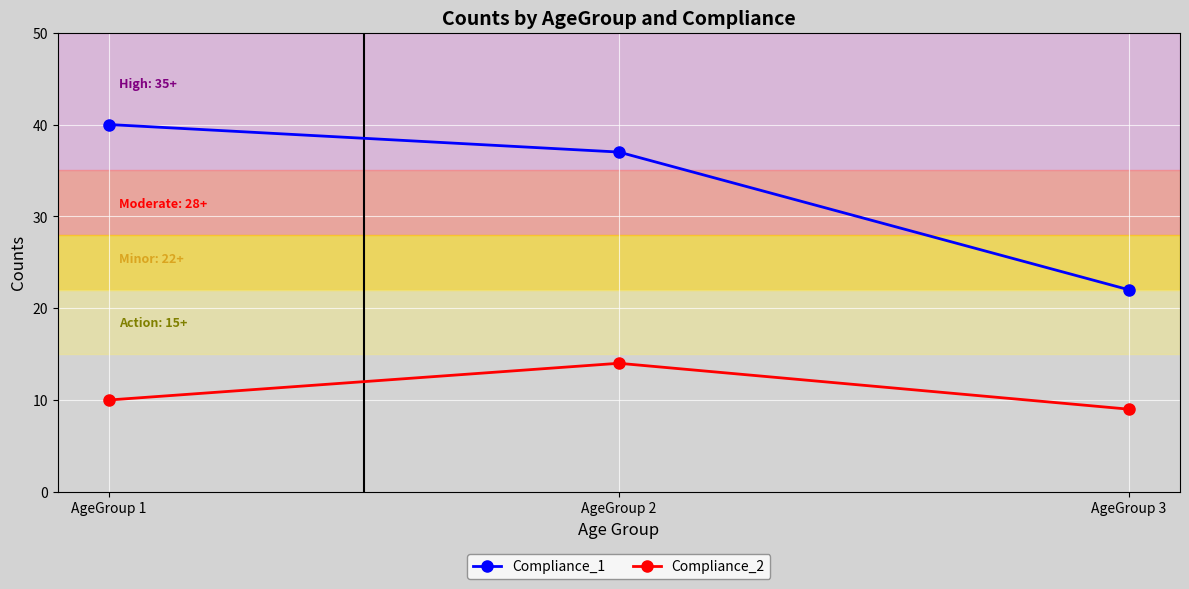

Rank the series by their average value, from highest to lowest.

Compliance_1, Compliance_2